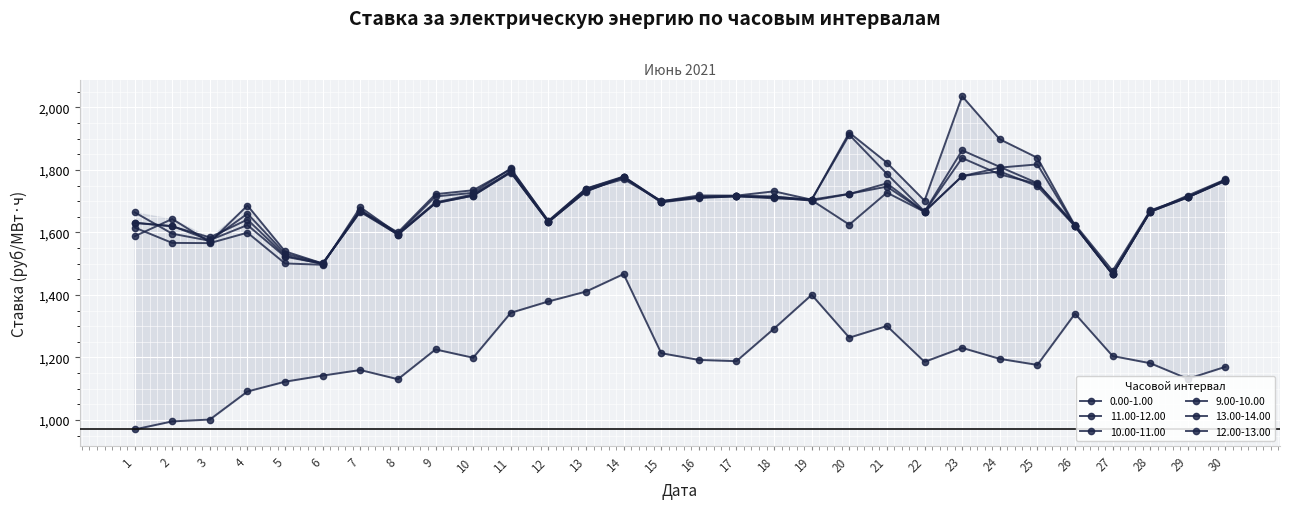

In 9.00-10.00, how many points are higher than both neighbors (excluding endpoints)?

7